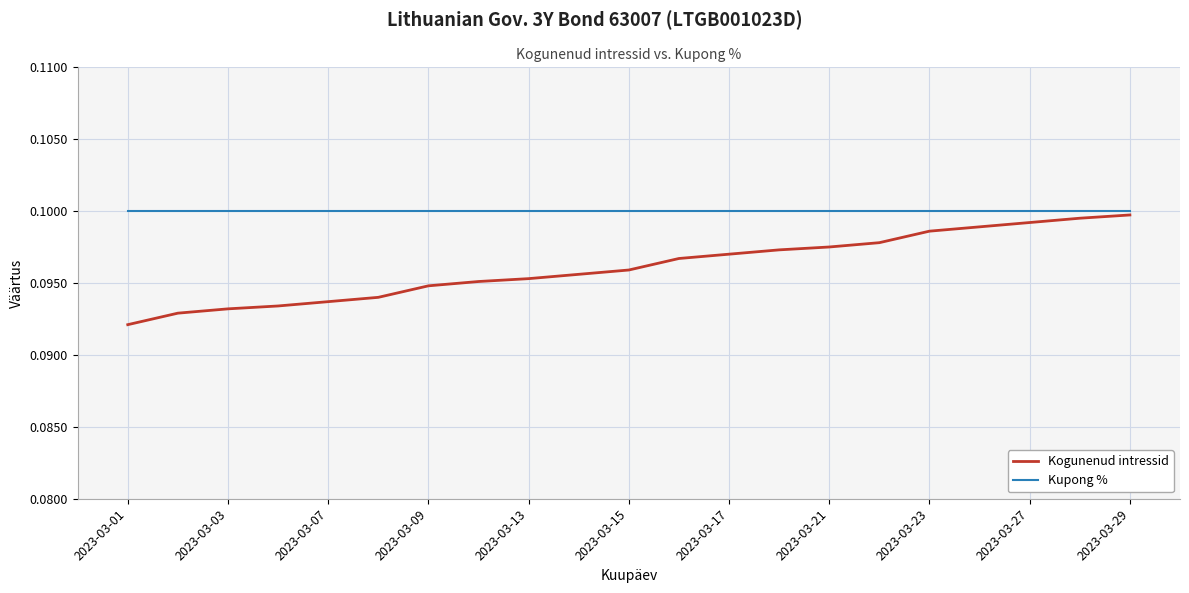

What are all the series names shown in the legend?

Kogunenud intressid, Kupong %